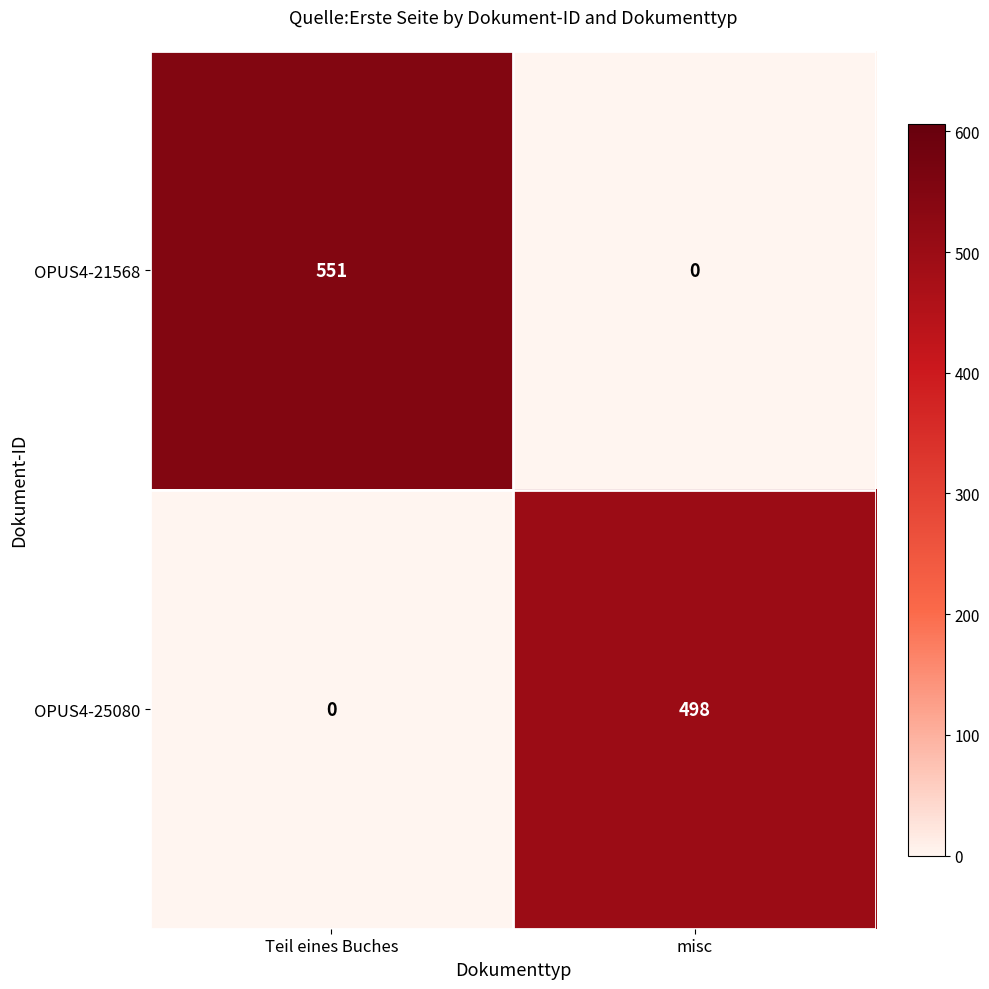

The value of OPUS4-25080 at misc is 147. True or false?

False